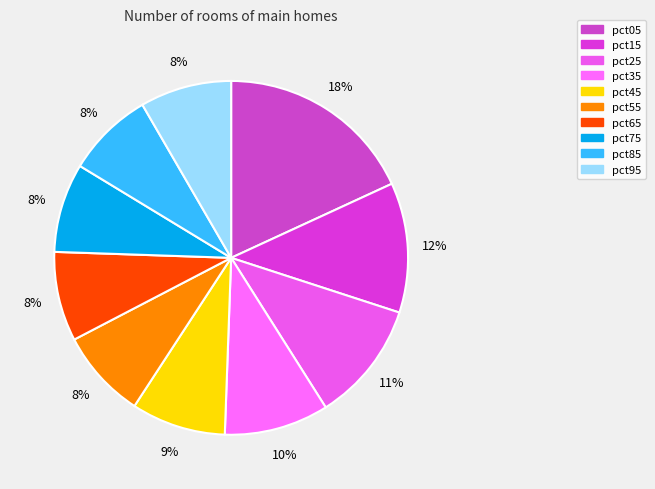

Does pct85 represent more than half of the total?

No